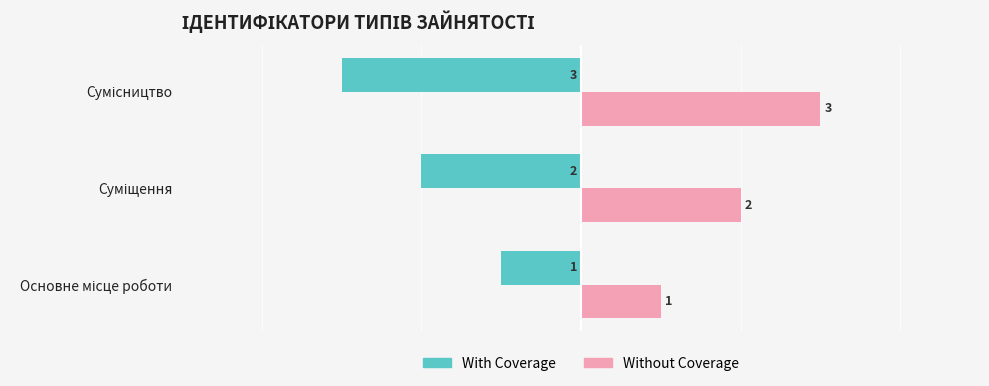

Which series has the largest total across all categories?

Without Coverage